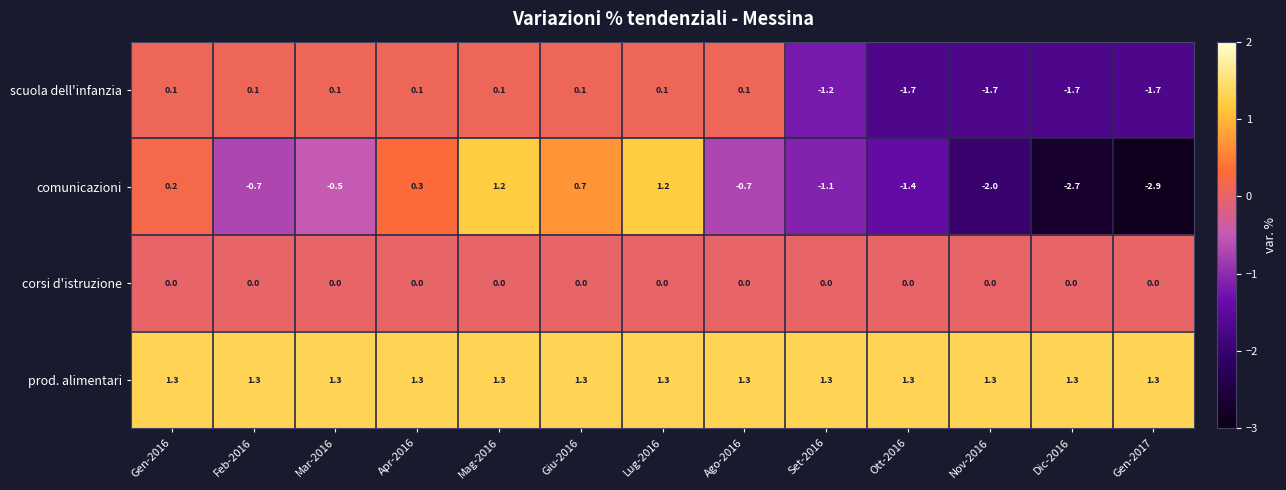

Which series changed the most between Mag-2016 and Dic-2016?

comunicazioni